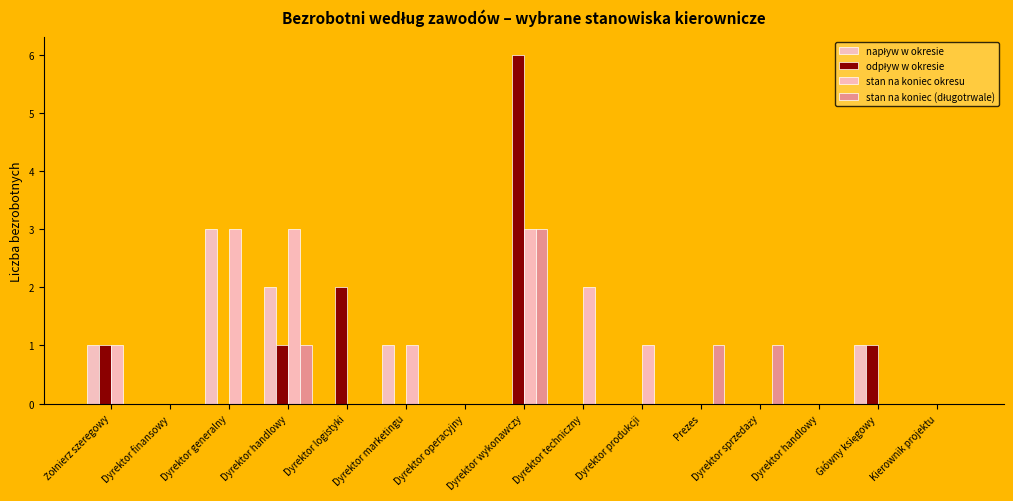

How many data points does each series have?

15